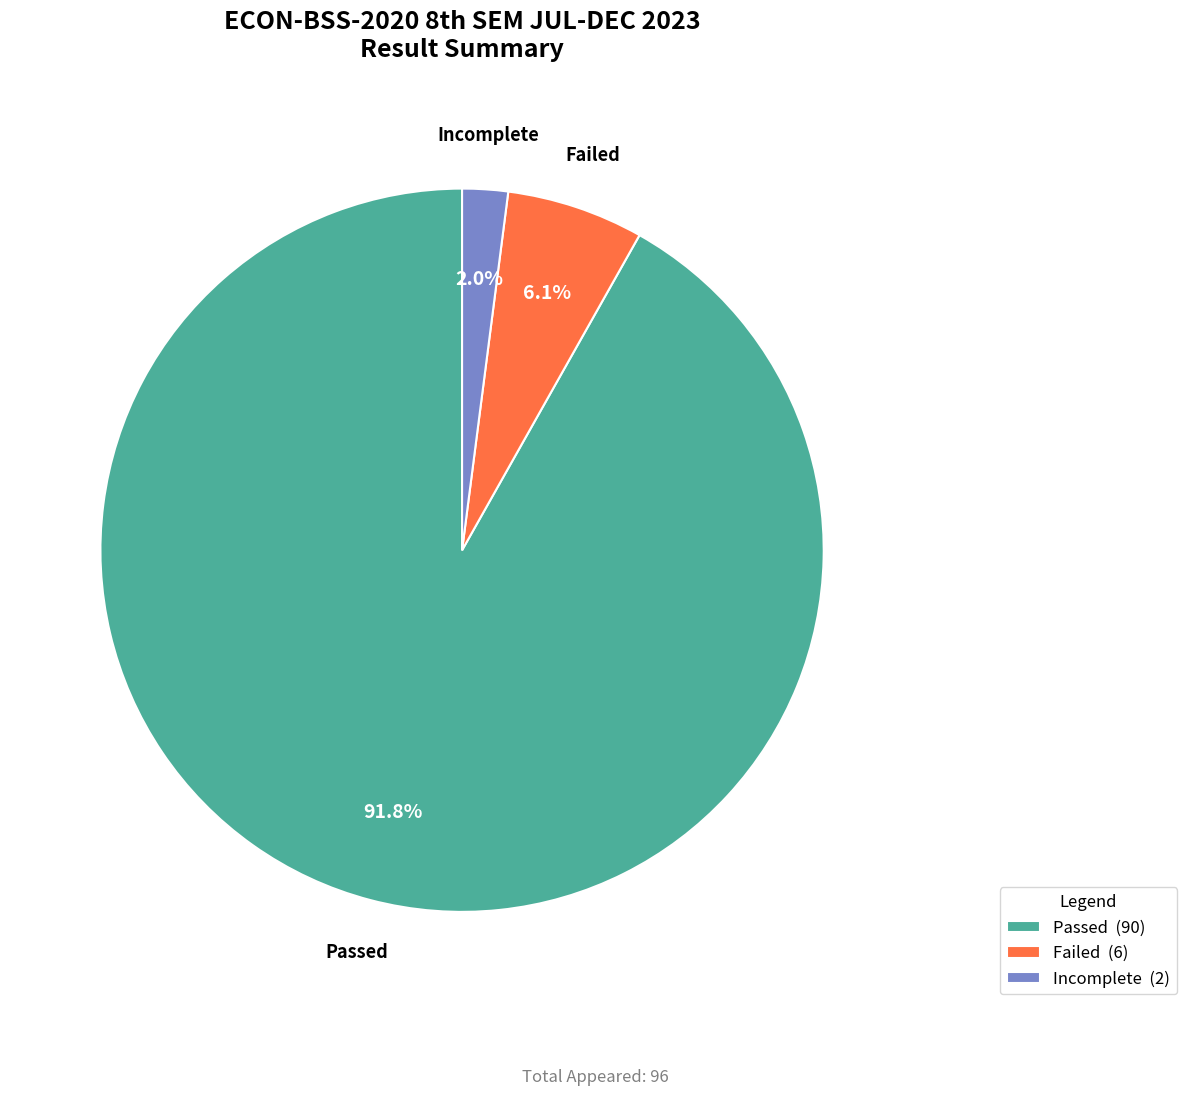

The Incomplete slice represents 10% of the pie. True or false?

False